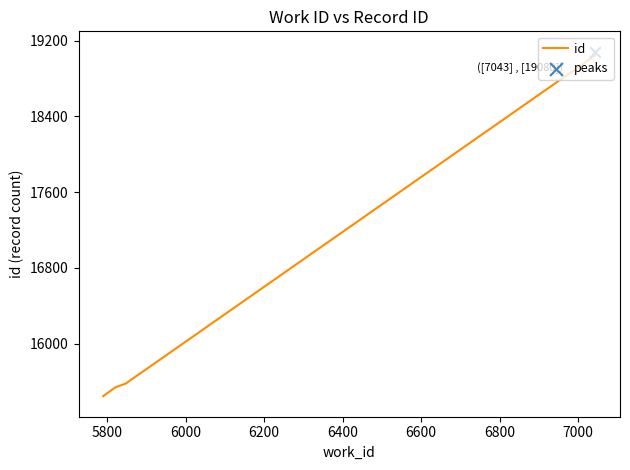

Between 7000 and 6200, which is larger?

7000